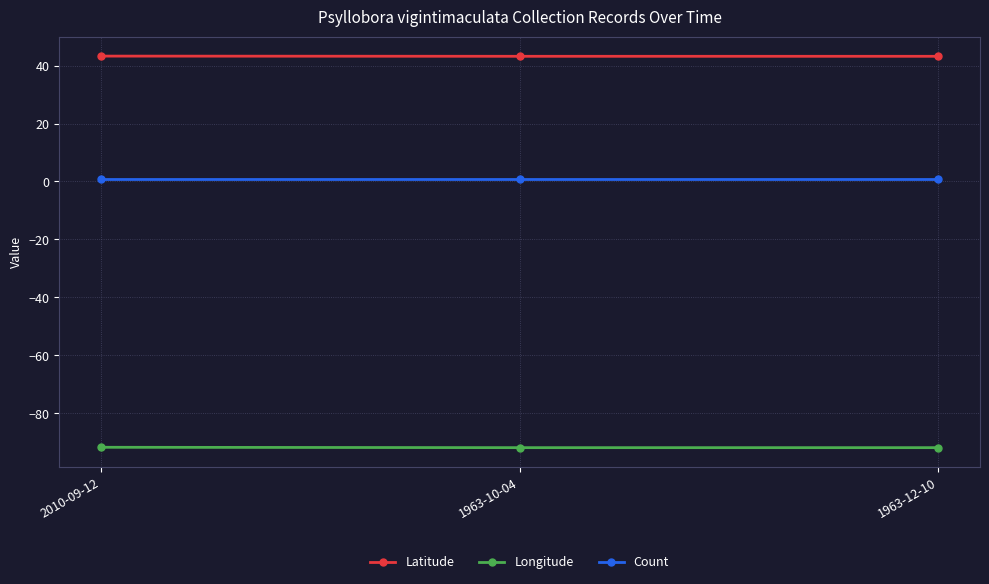

Is the value of Latitude at 2010-09-12 greater than the value of Longitude at 1963-10-04?

Yes